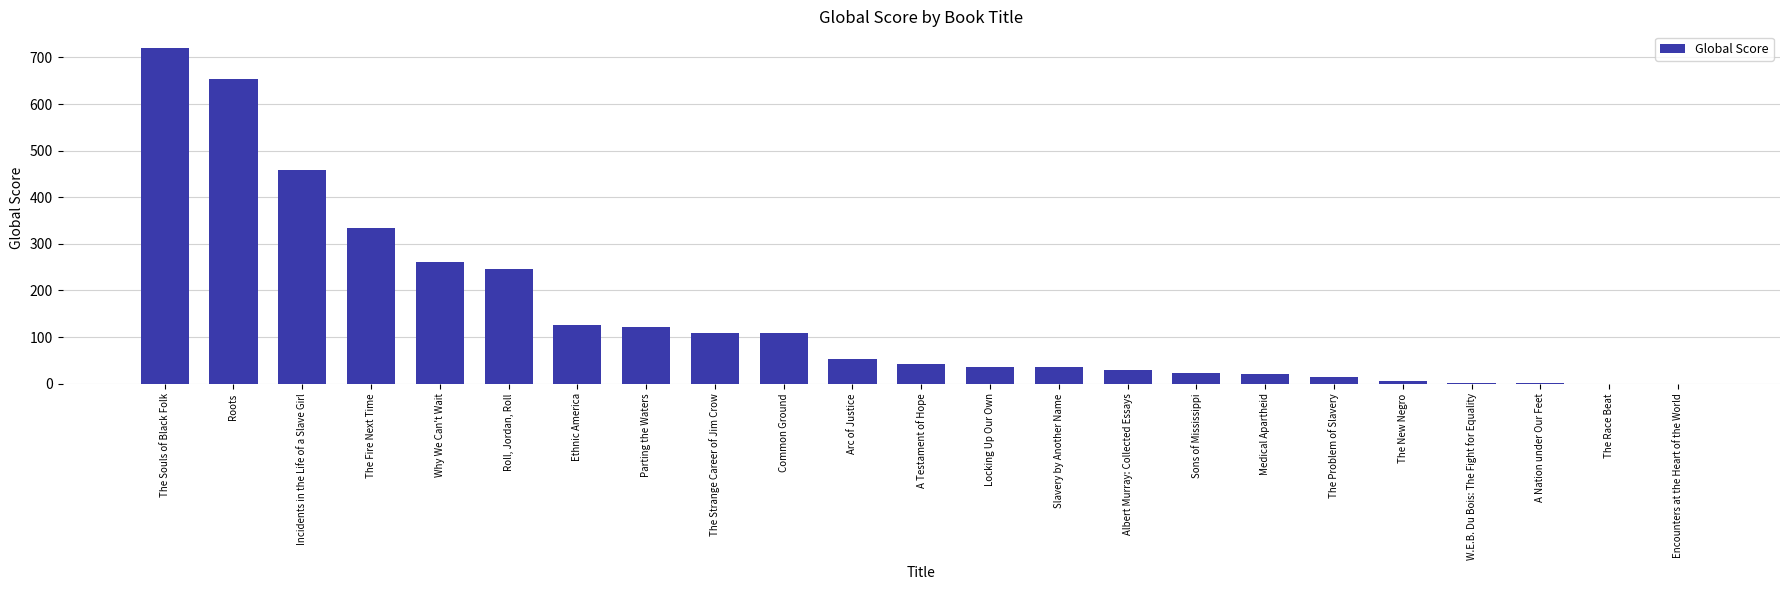

The value at Locking Up Our Own is 36. True or false?

True